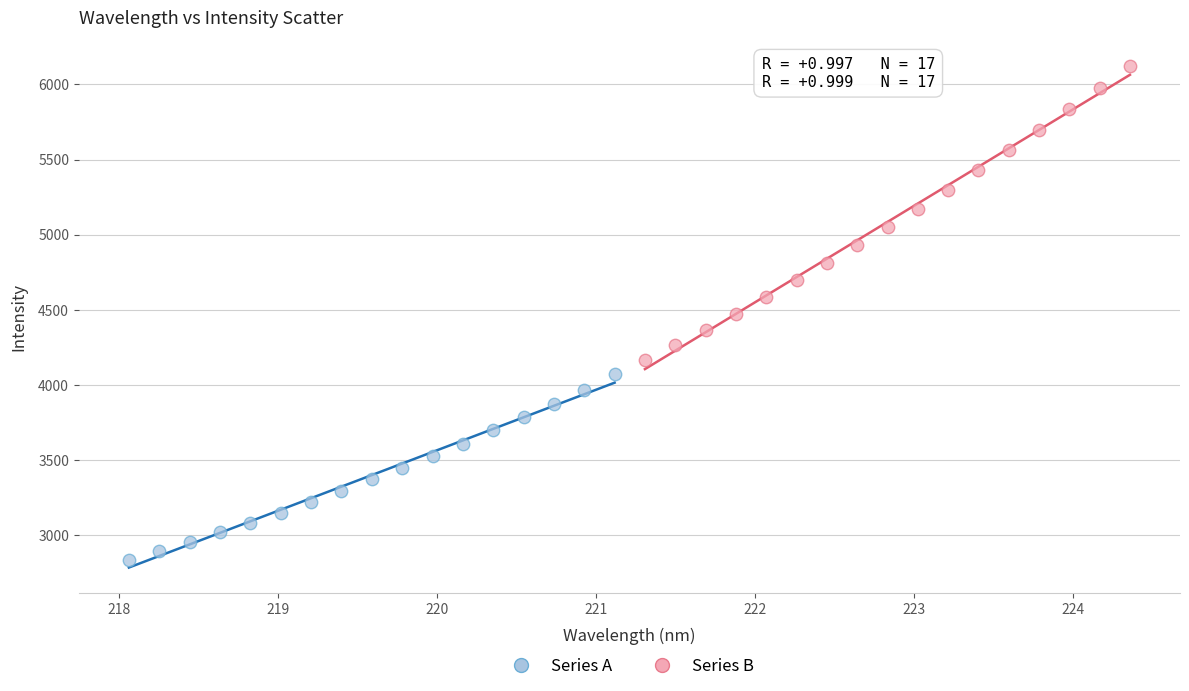

Which series has the largest Y range (max minus min)?

Series B